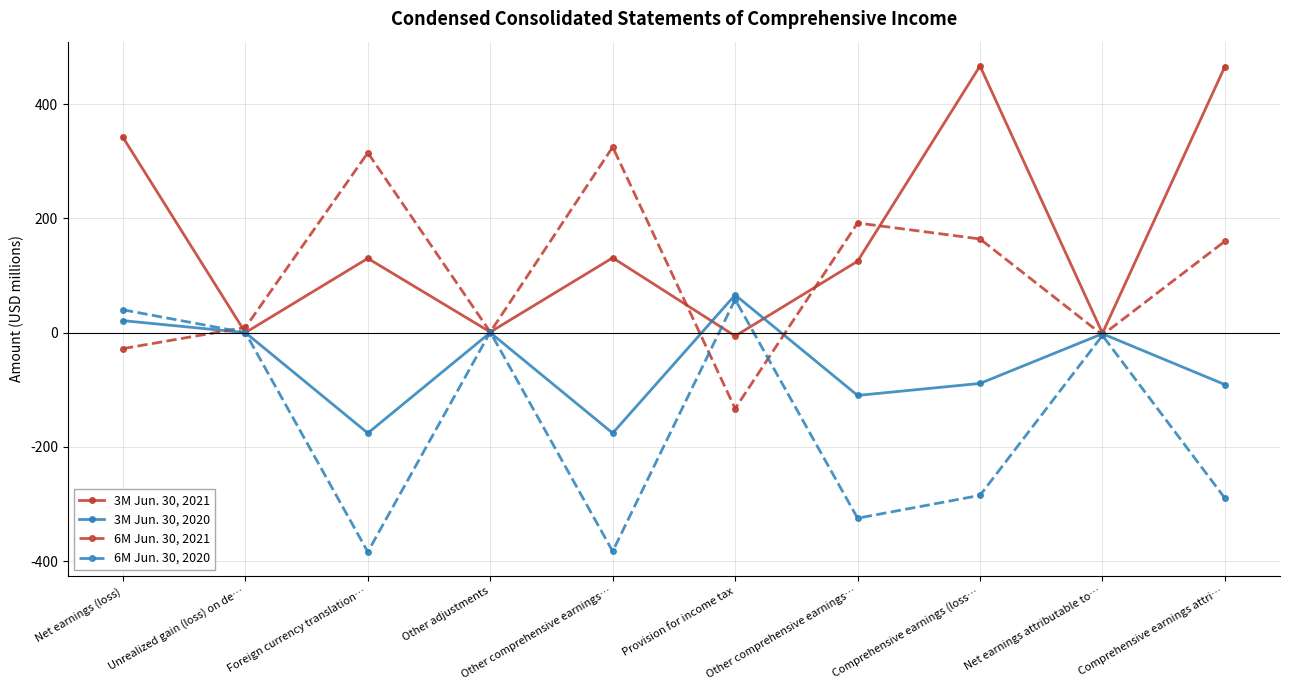

How many interior local peaks does the 3M Jun. 30, 2021 series have?

3